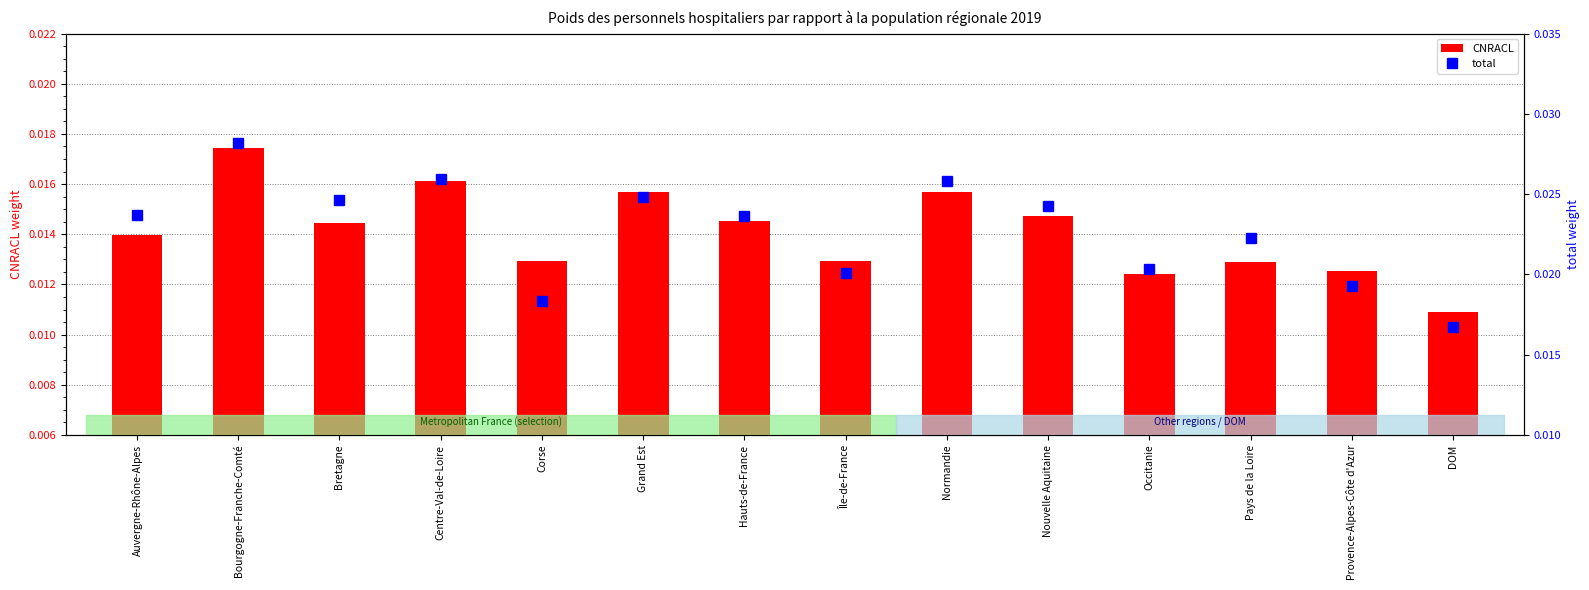

Between Bourgogne-Franche-Comté and Bretagne, which series saw the biggest shift?

total